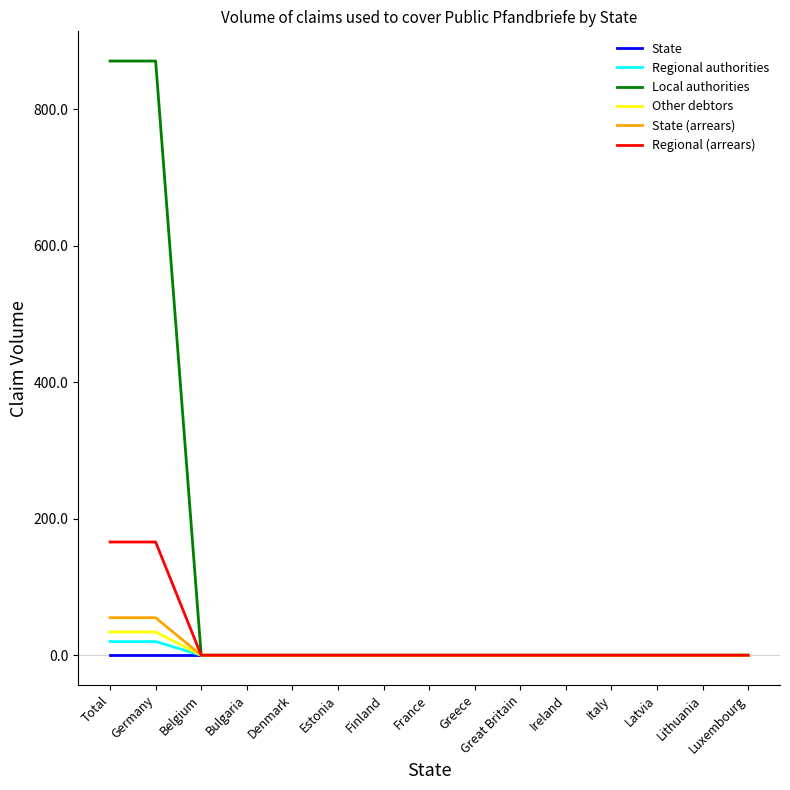

What is the highest value of the Local authorities series?

870.6